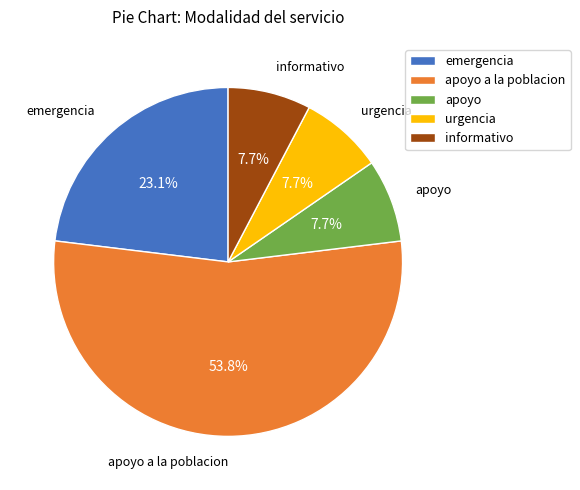

To the nearest percent, what percentage of the pie is urgencia?

8%